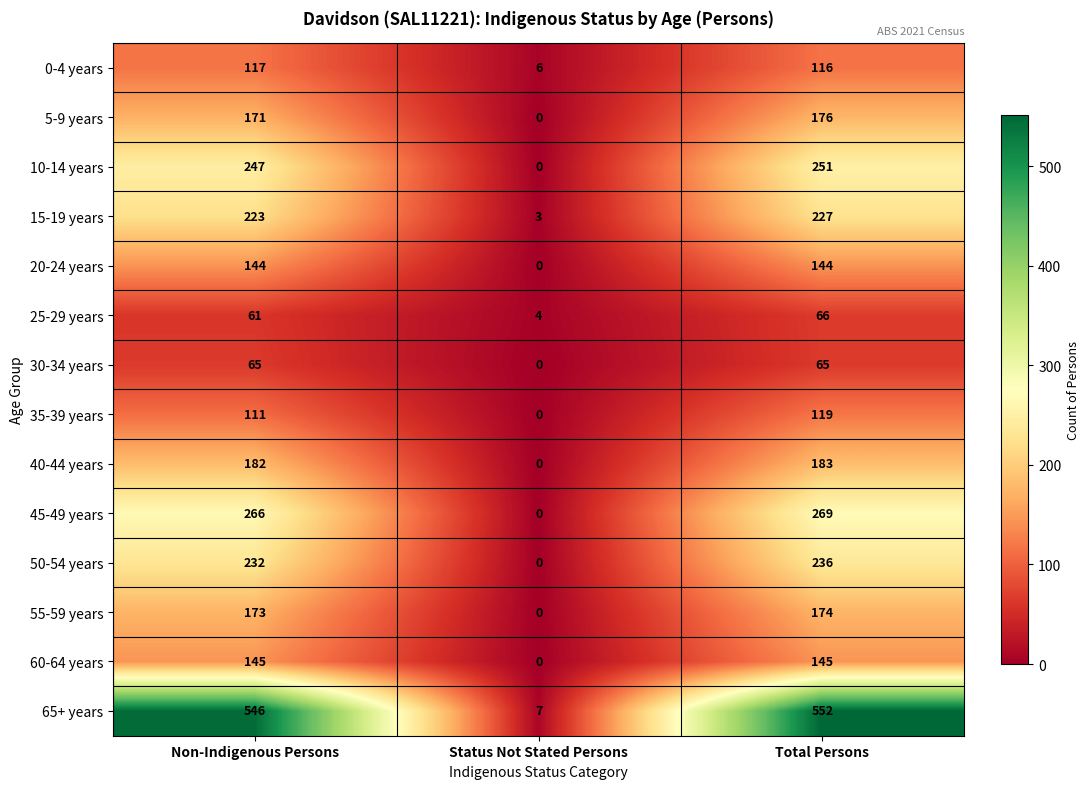

Which series has the widest spread of values?

65+ years